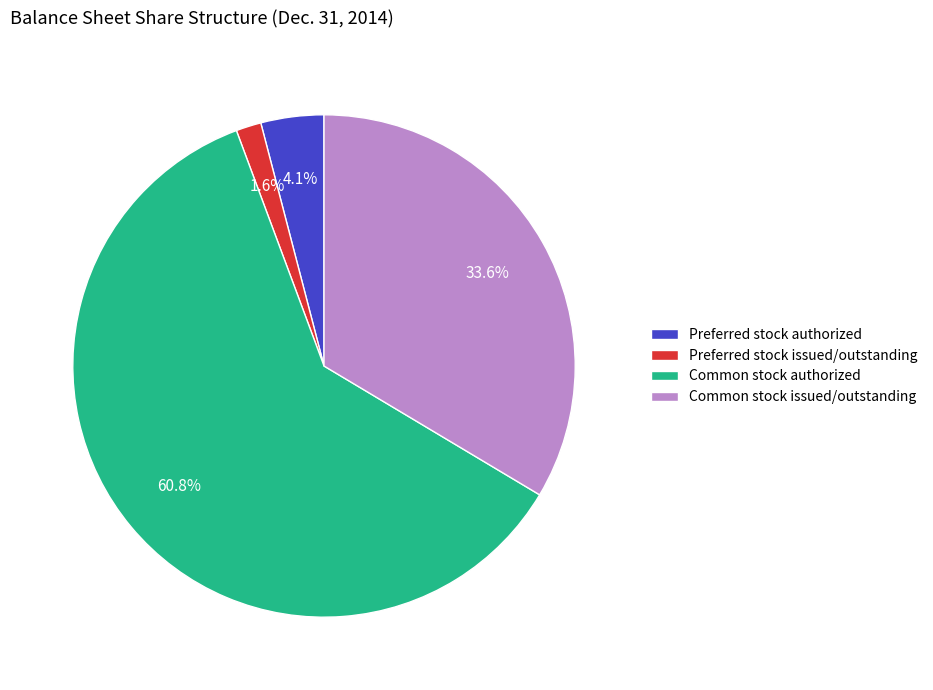

To the nearest percent, what is the average slice percentage?

25%